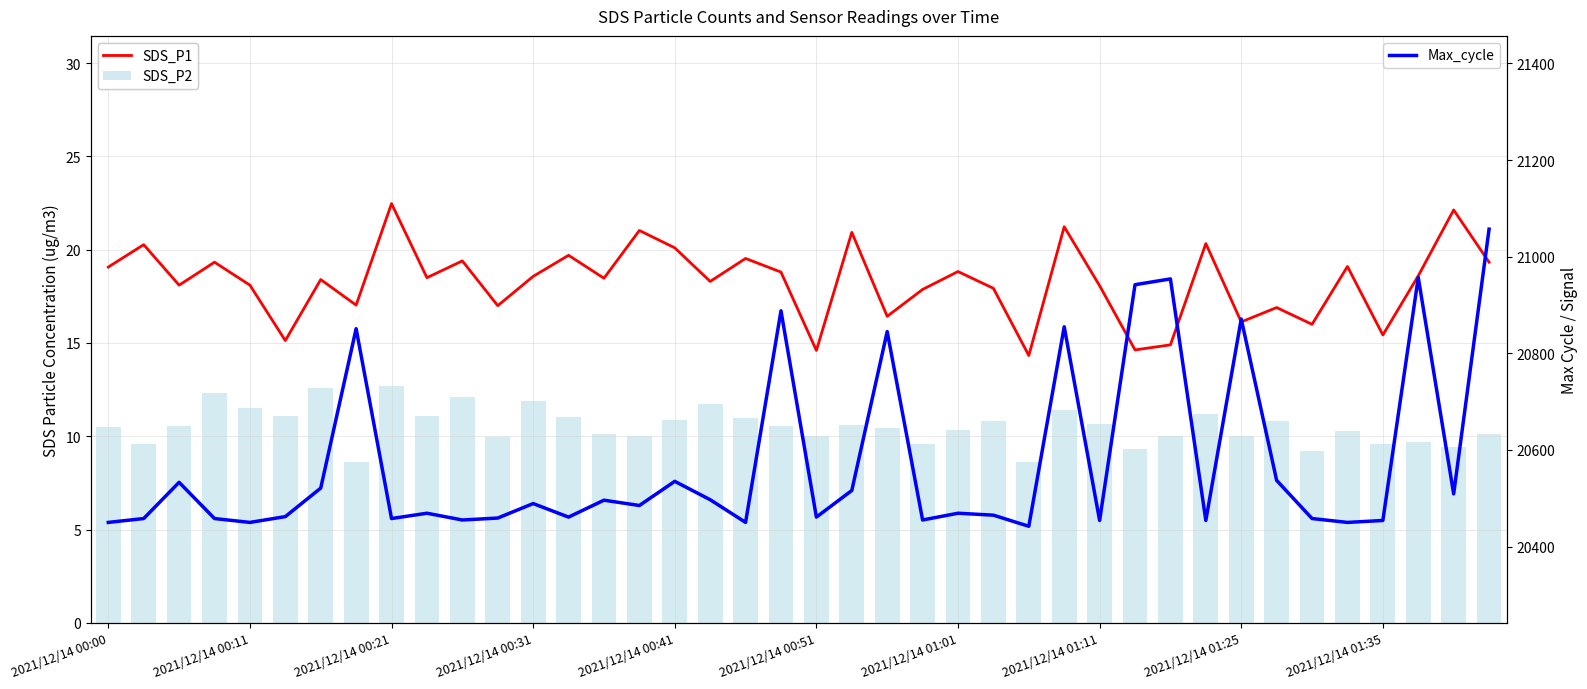

What is the difference between the maximum and second lowest values in the SDS_P2 series?

4.0